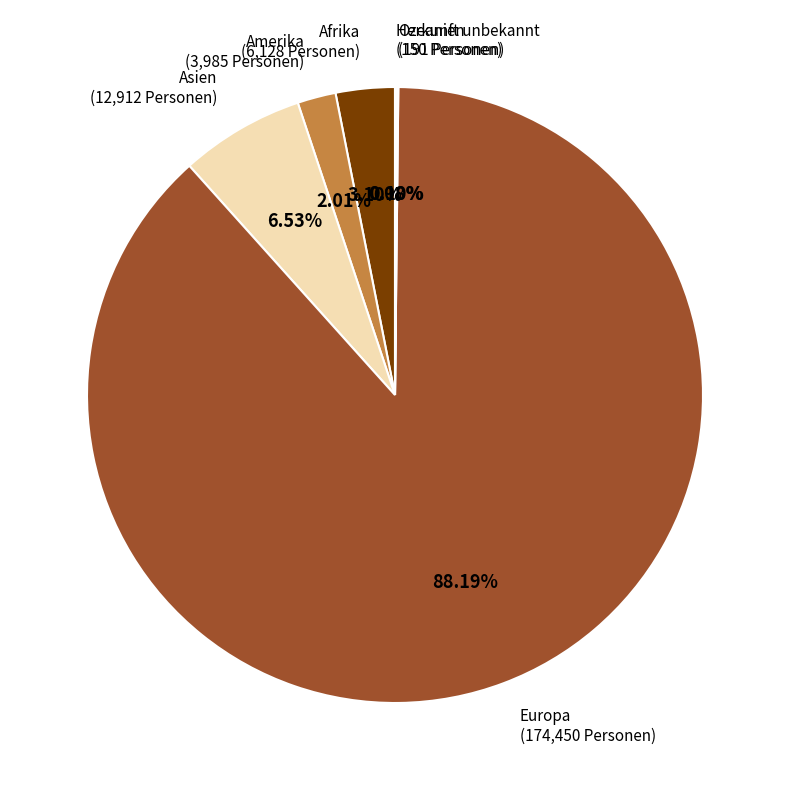

Is there any slice that represents more than half of the pie?

Yes